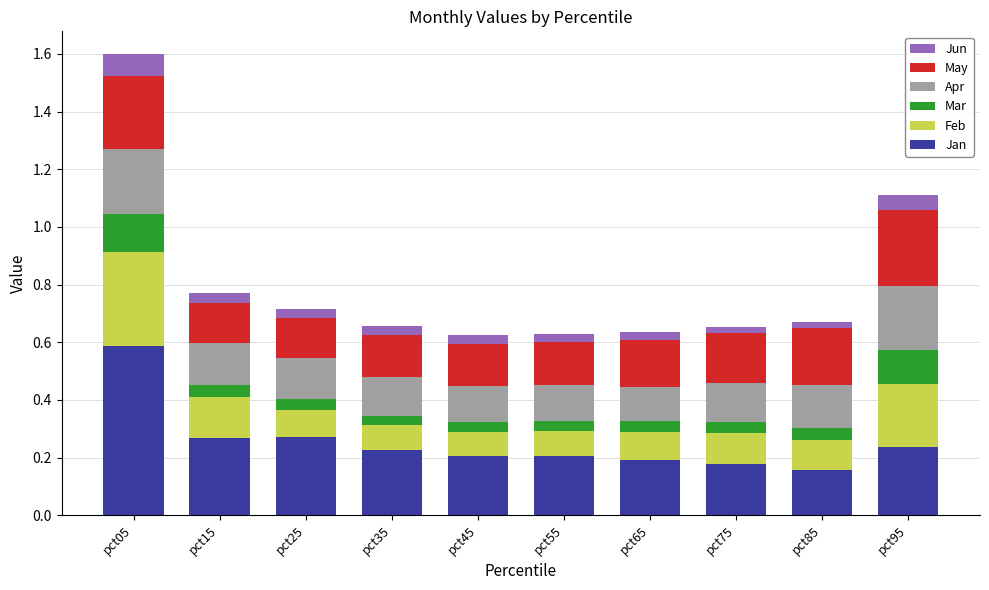

What are all the series names shown in the legend?

Jun, May, Apr, Mar, Feb, Jan